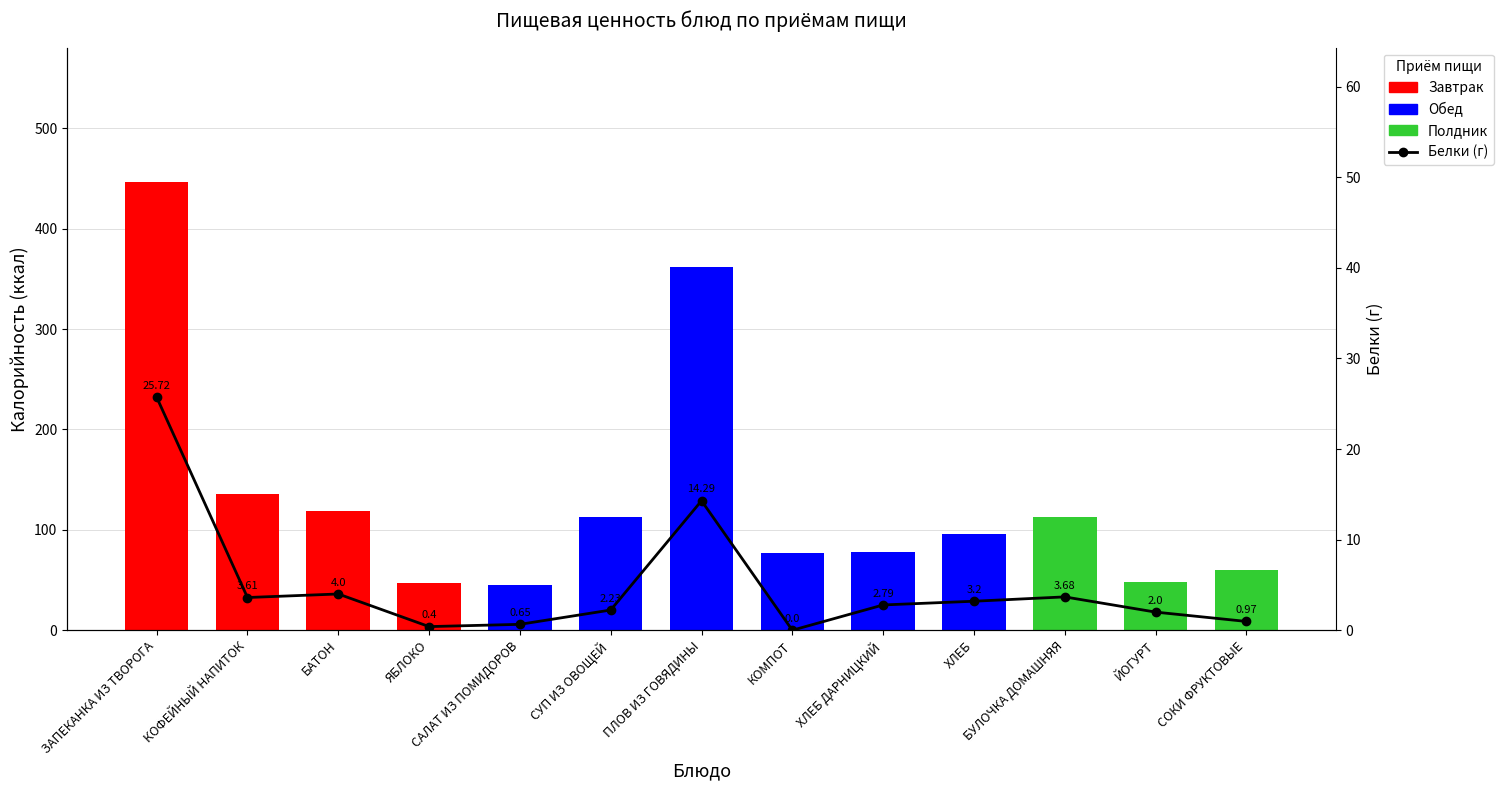

Reading right to left, transcribe all the data shown in this chart.

Калорийность: 60.1	48.0	113.0	96.0	77.6	77.4	362.2	113.1	45.5	47.0	119.0	136.1	446.5
Белки: 1.0	2.0	3.7	3.2	2.8	0.0	14.3	2.2	0.7	0.4	4.0	3.6	25.7